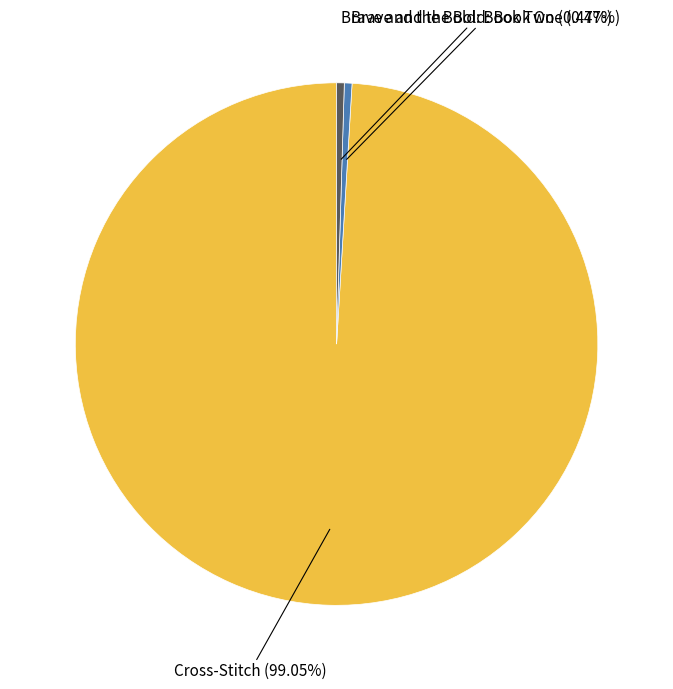

Is there any slice that represents more than half of the pie?

Yes